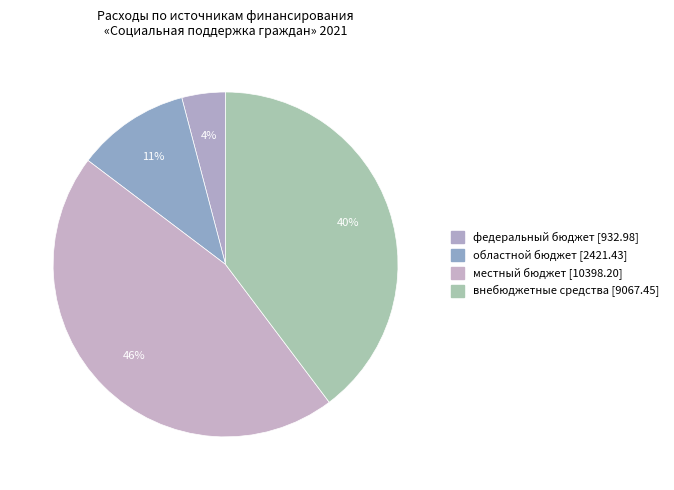

Which slice is the smallest?

федеральный бюджет